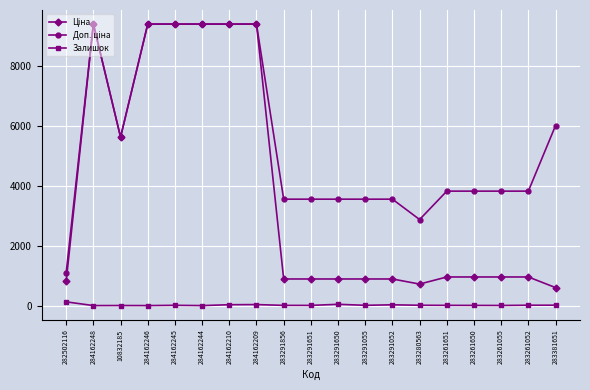

What is the greatest value displayed?

9416.9